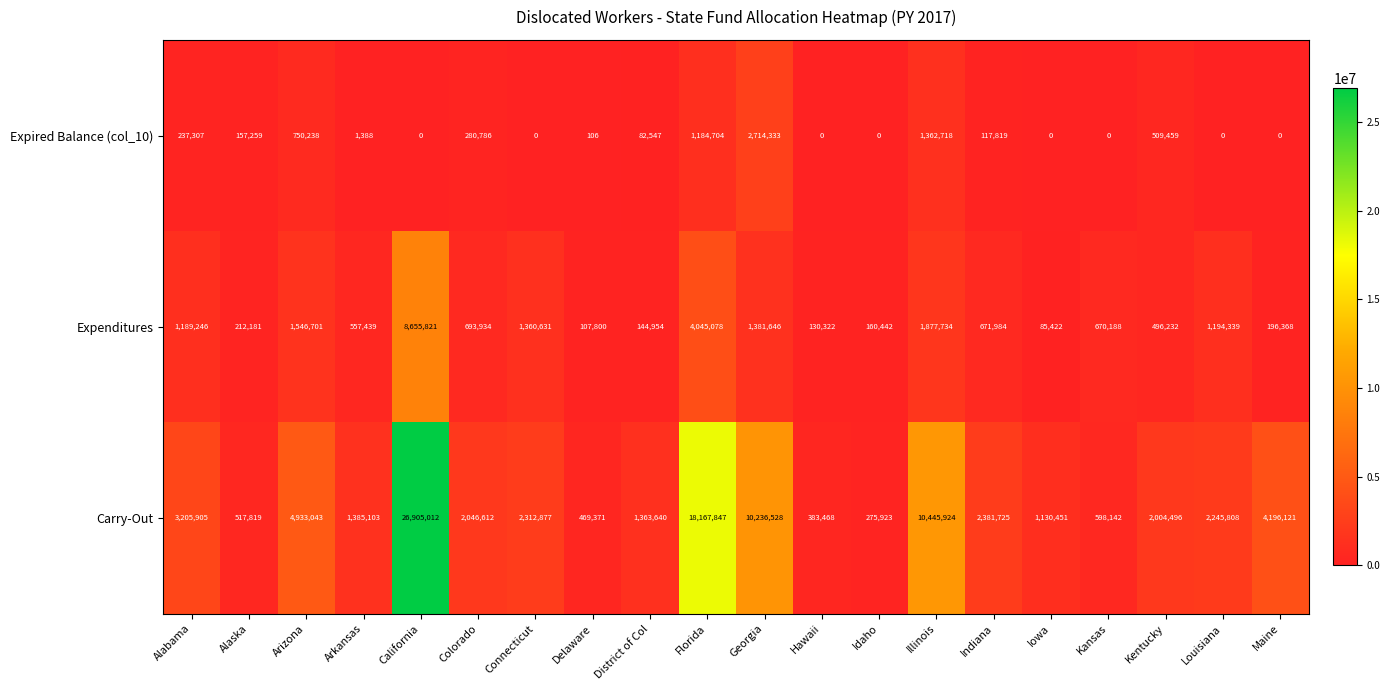

What is the sum of the Carry-Out values at Colorado and Kansas?

2644754